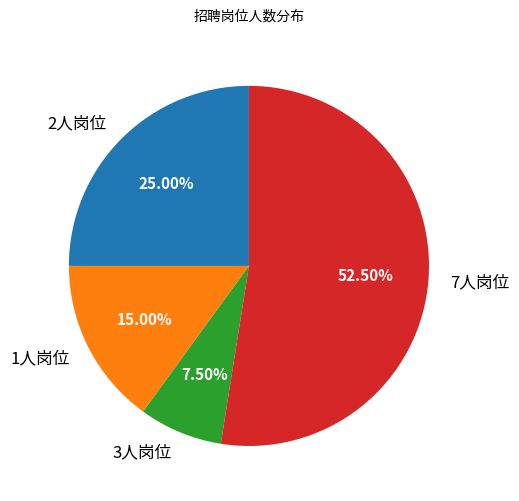

How many segments does this pie chart have?

4